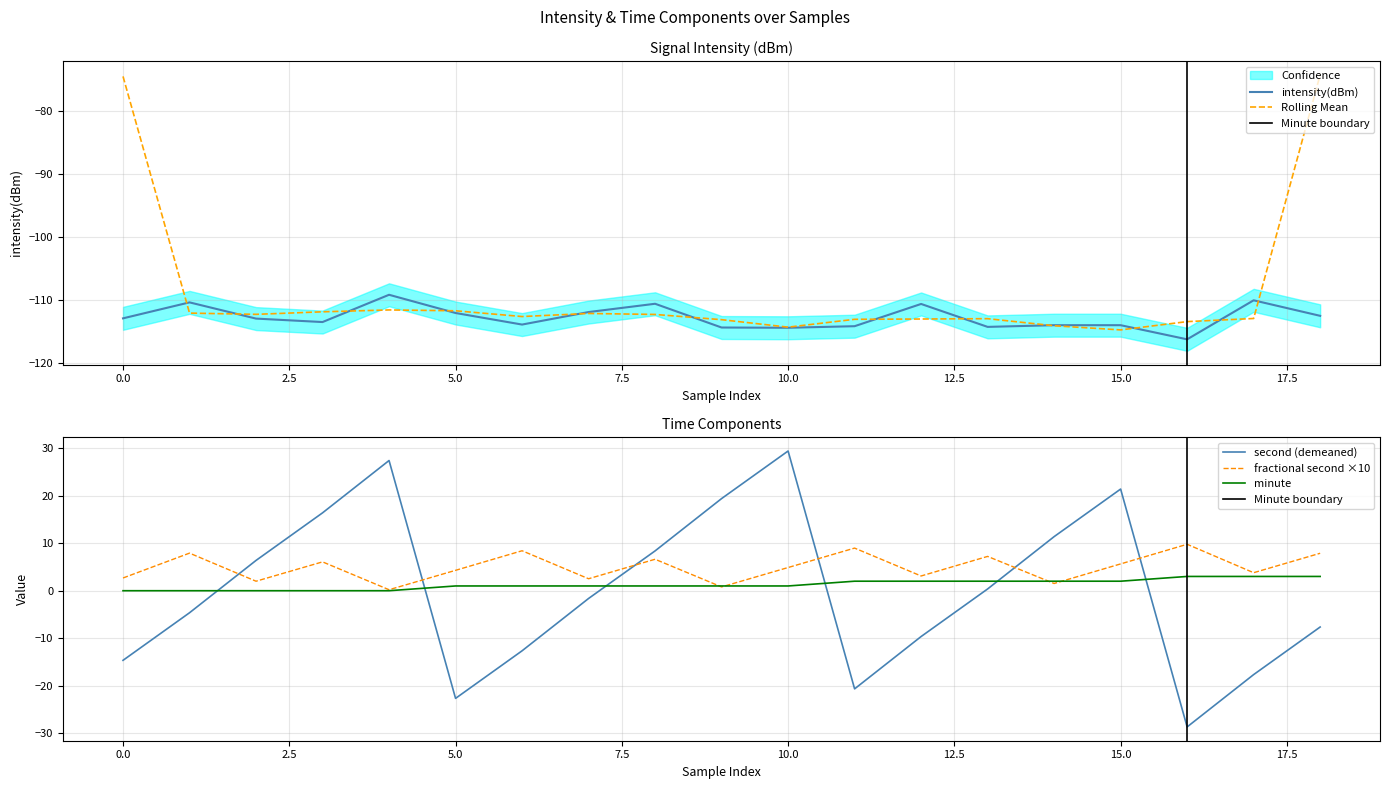

True or false: fractional second and minute intersect in this chart.

True